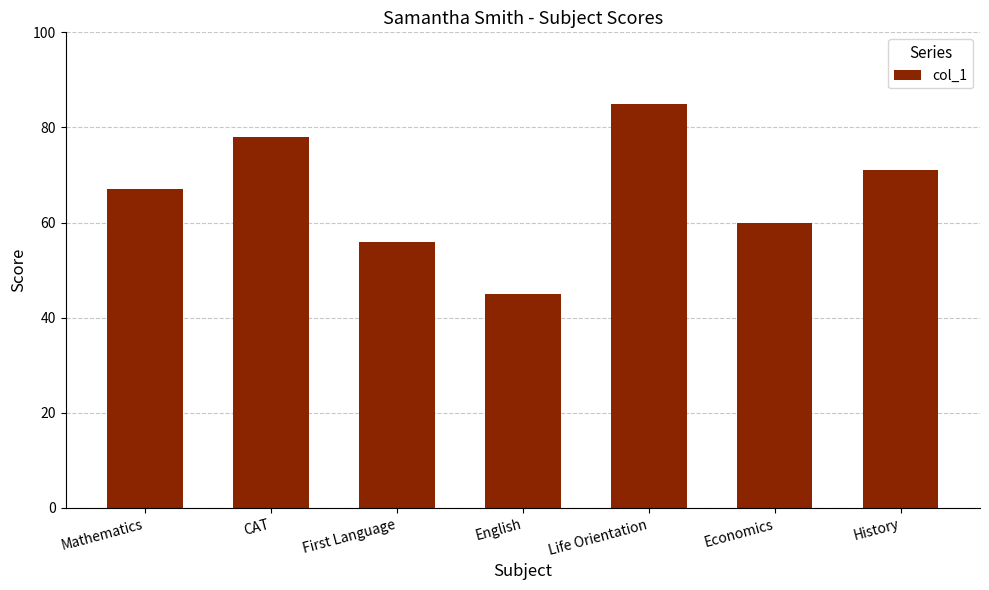

What is the value of the 1st bar from the left?

67